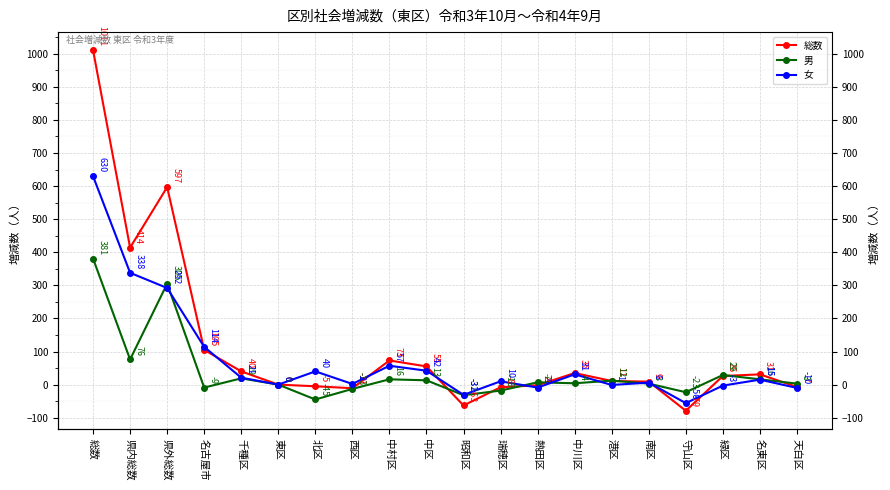

Which series has the largest range (max minus min)?

総数